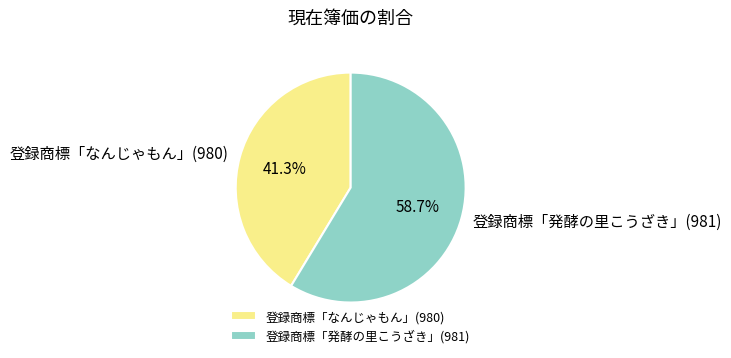

Approximately how many times larger is the value at 登録商標「なんじゃもん」(980) compared to 登録商標「発酵の里こうざき」(981)?

0.7